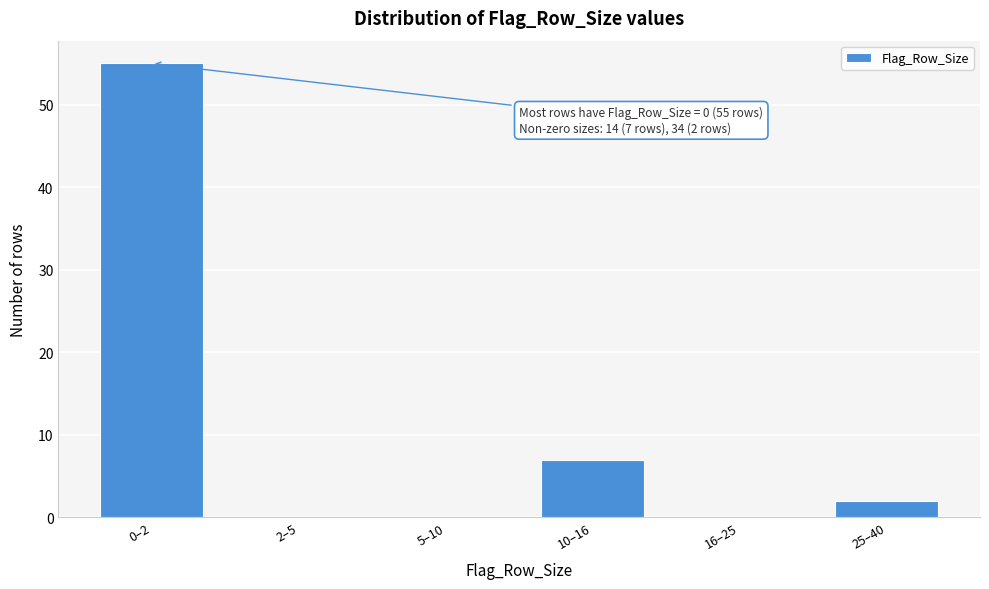

Reading right to left, list all the values displayed in this chart.

25–40=2	16–25=0	10–16=7	5–10=0	2–5=0	0–2=55